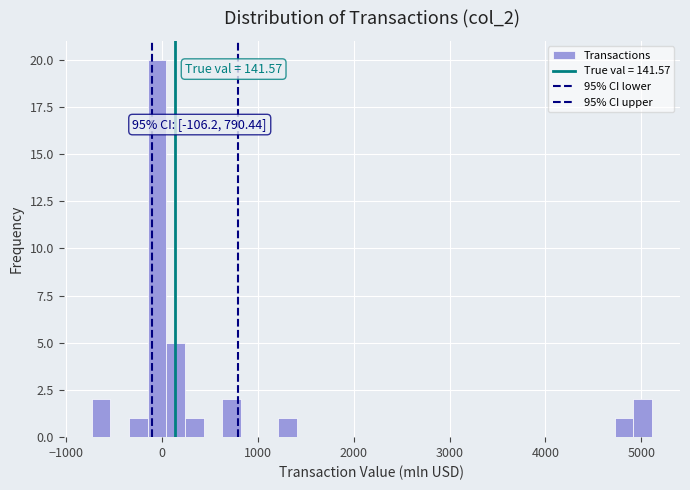

Around what value on the x-axis is the tallest bar? Give the approximate position of its centre, as read against the axis.

-100